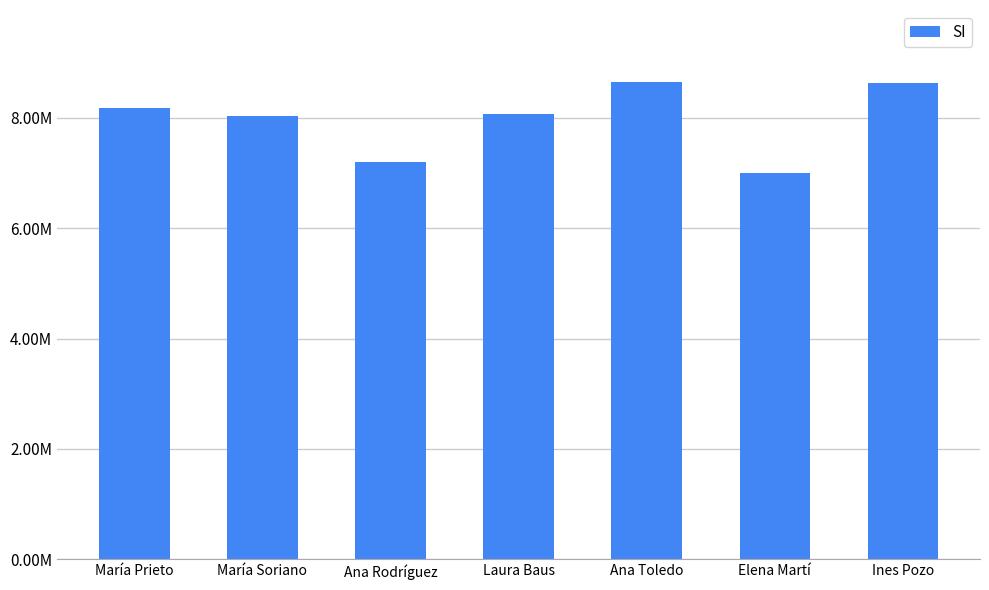

What is the label of the 6th bar from the right?

María Soriano